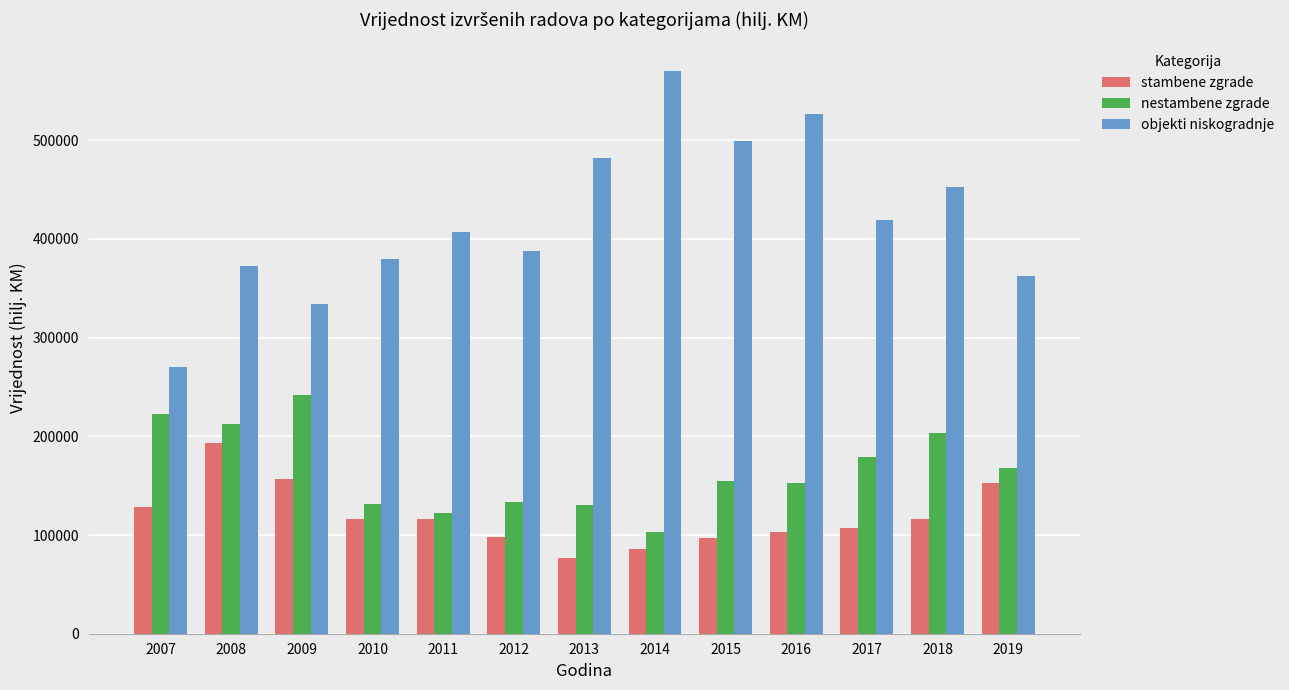

What are all the series names shown in the legend?

stambene zgrade, nestambene zgrade, objekti niskogradnje